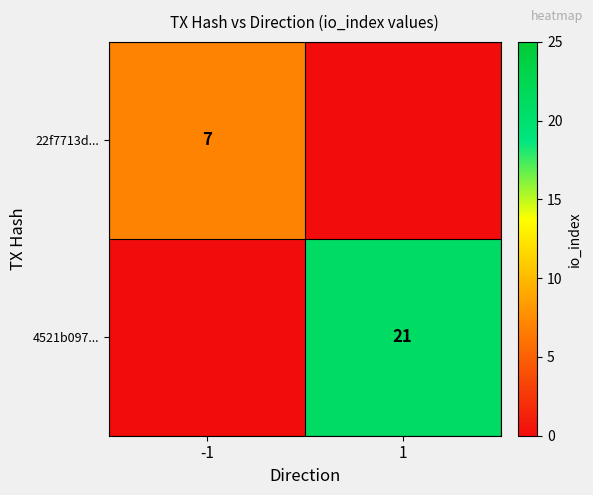

At which category does the chart reach its minimum across all series?

1